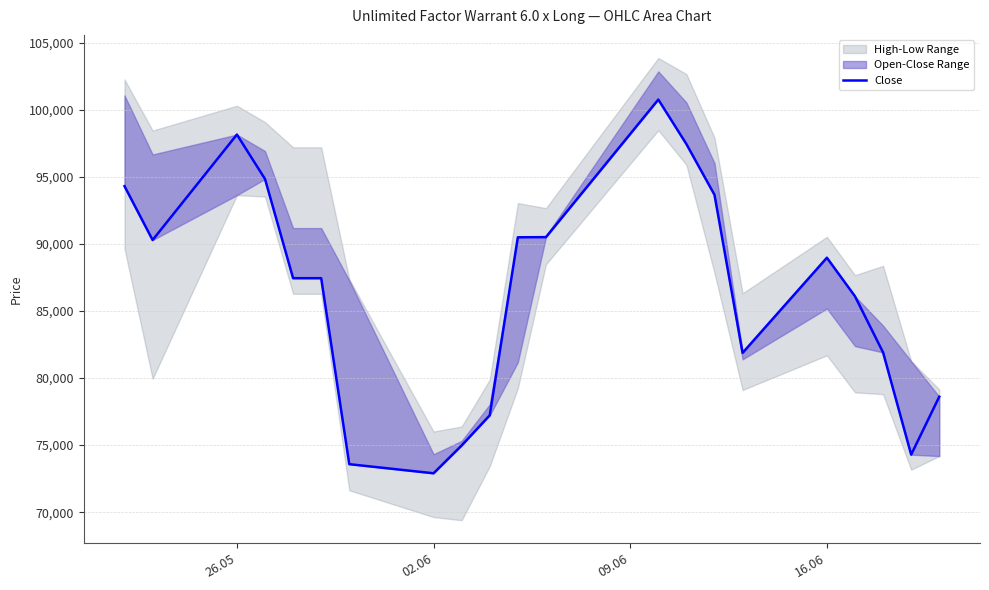

How many categories are shown in the chart?

21